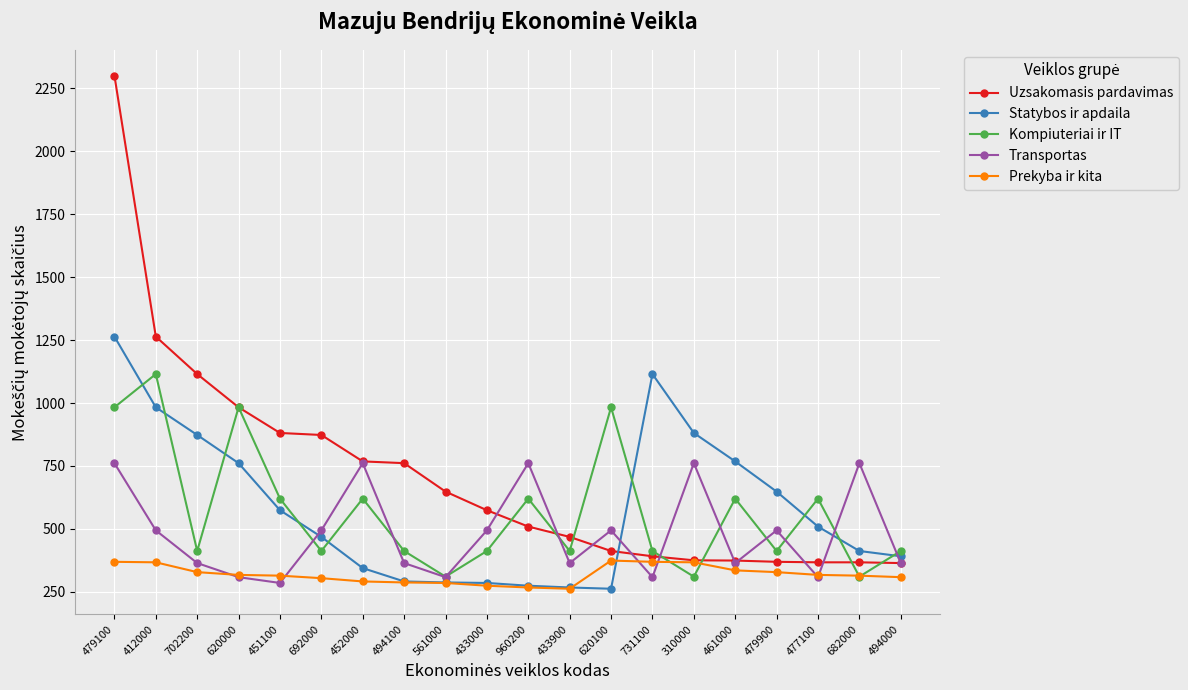

What is the label of the 13th point from the left?

620100